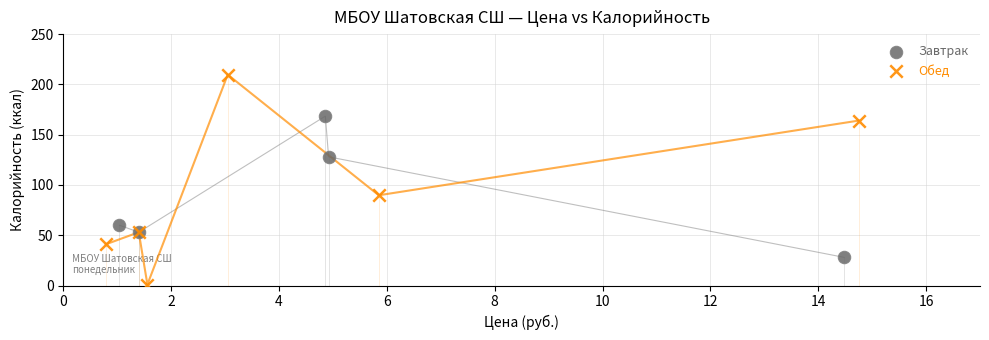

What are all the series names shown in the legend?

Завтрак, Обед